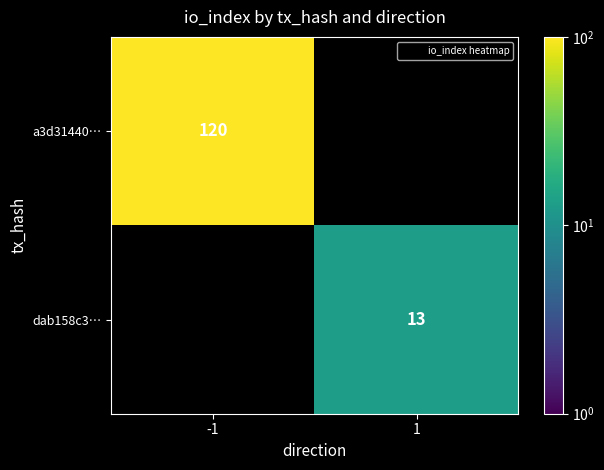

Is it true that a3d31440… equals 120.0 at -1?

True